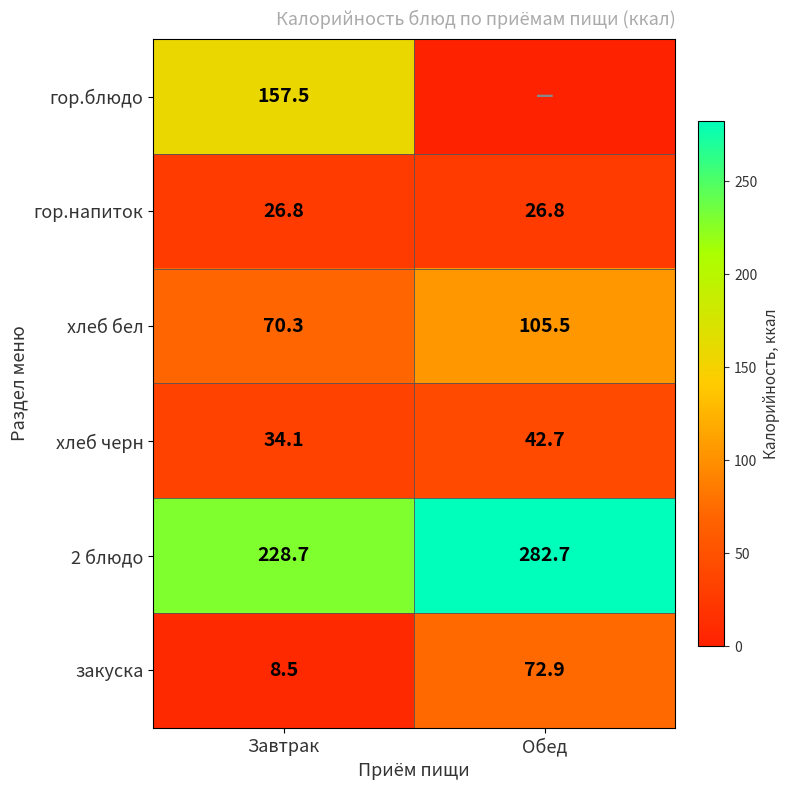

At Завтрак, list the series in order from largest to smallest.

2 блюдо, гор.блюдо, хлеб бел, хлеб черн, гор.напиток, закуска